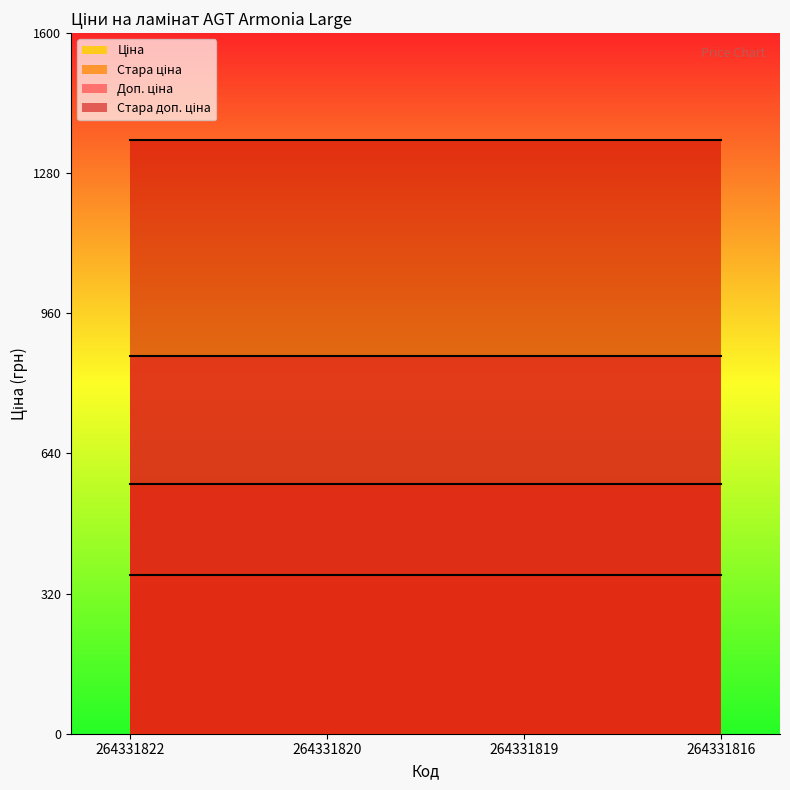

Which label corresponds to the largest value in the chart?

264331822